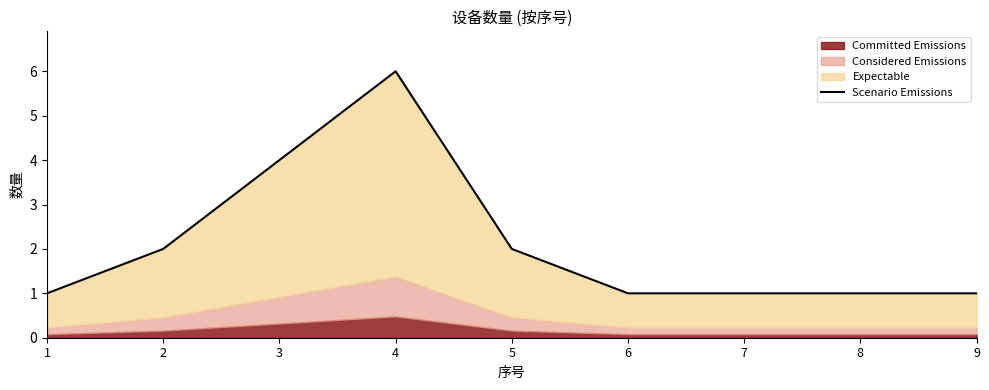

How many points are higher than both their immediate neighbors (excluding endpoints)?

1